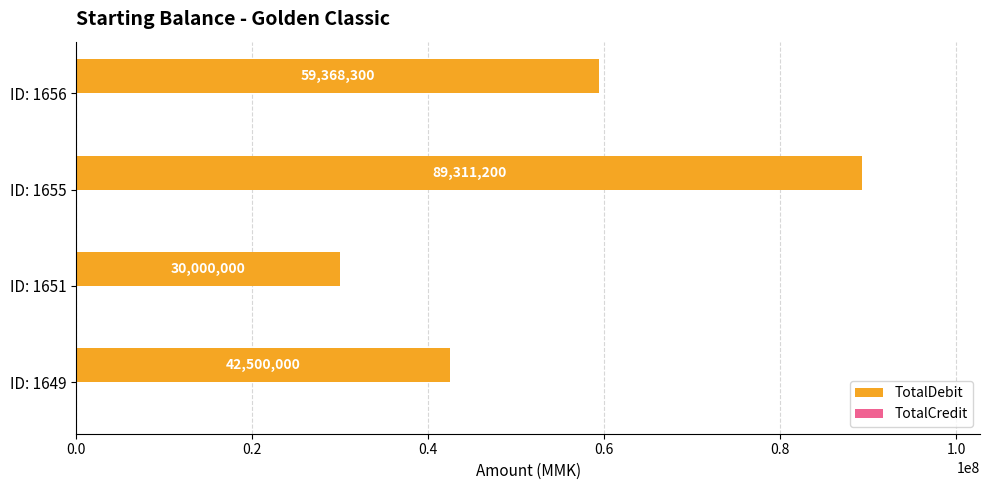

Reading bottom to top, list all the values displayed in this chart.

42500000	30000000	89311200	59368300